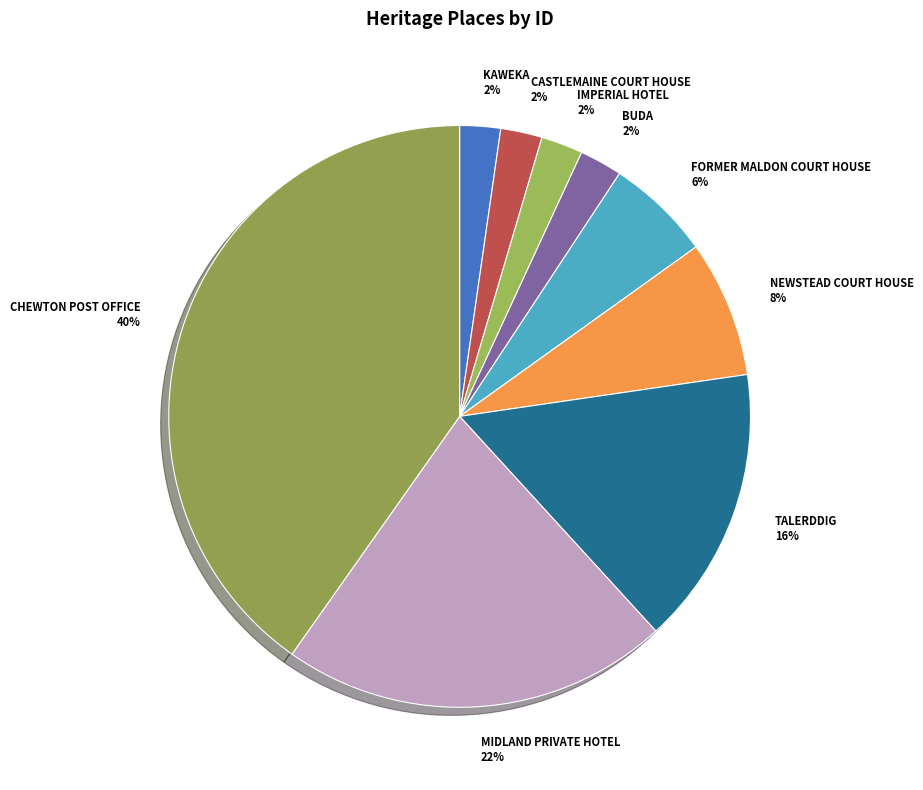

Do CHEWTON POST OFFICE and BUDA together represent more than half of the pie?

No